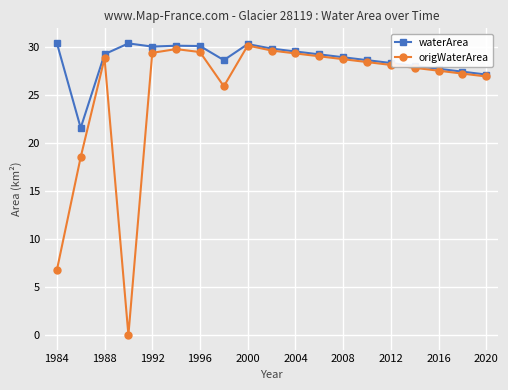

At how many categories does at least one series exceed 11?

19